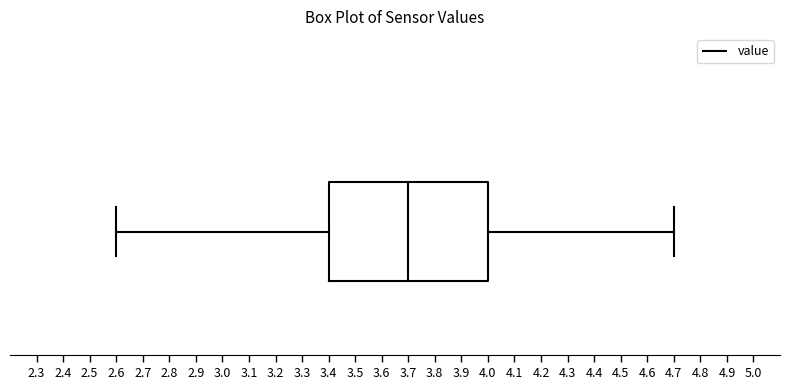

Read this box plot against the x-axis: the position of the median line, the range covered by the box, and the ends of both whiskers. The values are not printed on the chart, so give them approximately, as read against the axis.

median 3.7, box 3.4 to 4.0, whiskers 2.6 to 4.7